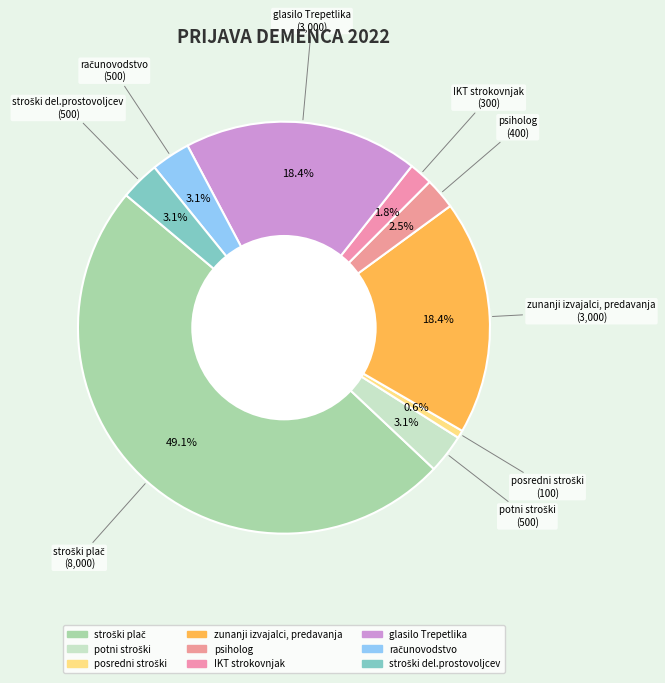

Count the number of slices in the pie.

9